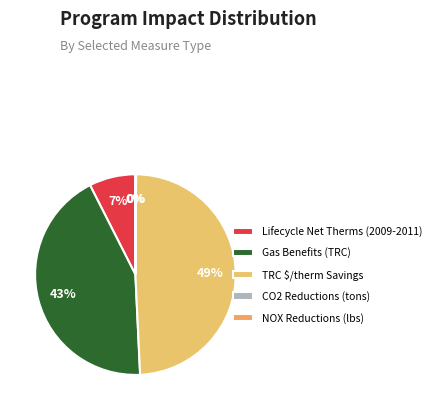

What is the total percentage of TRC $/therm Savings and Gas Benefits (TRC)?

92.4%